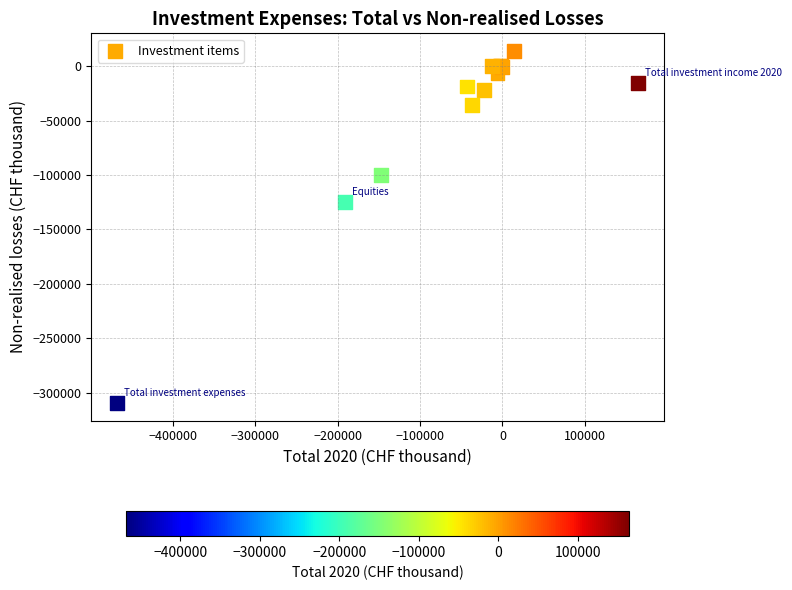

What Y value in the scatter plot is closest to -147784?

-124739